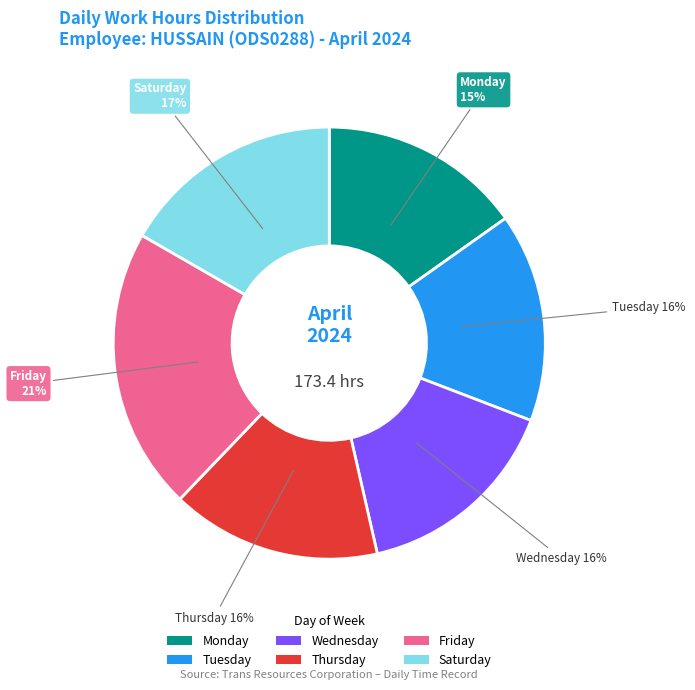

How many segments does this pie chart have?

6